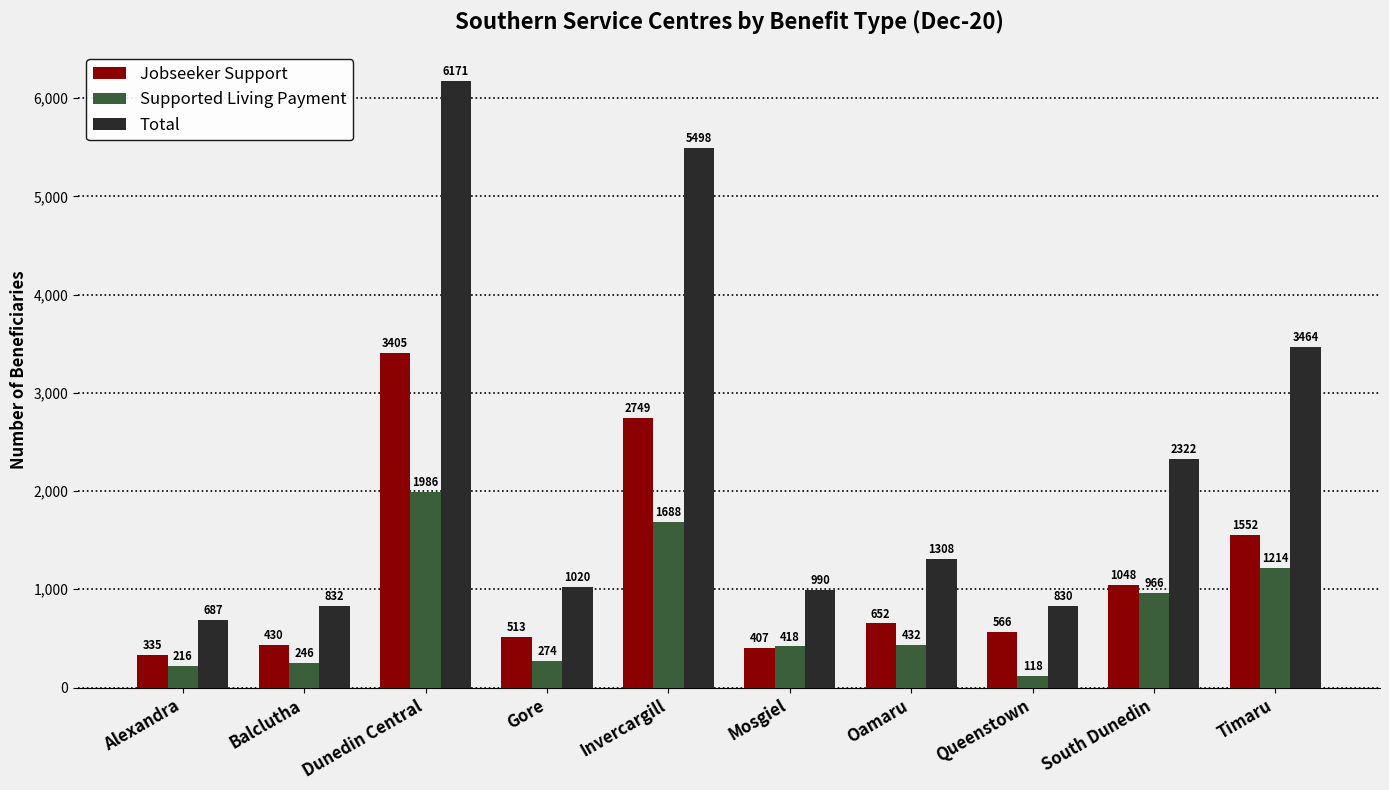

What position from the left is Invercargill?

5